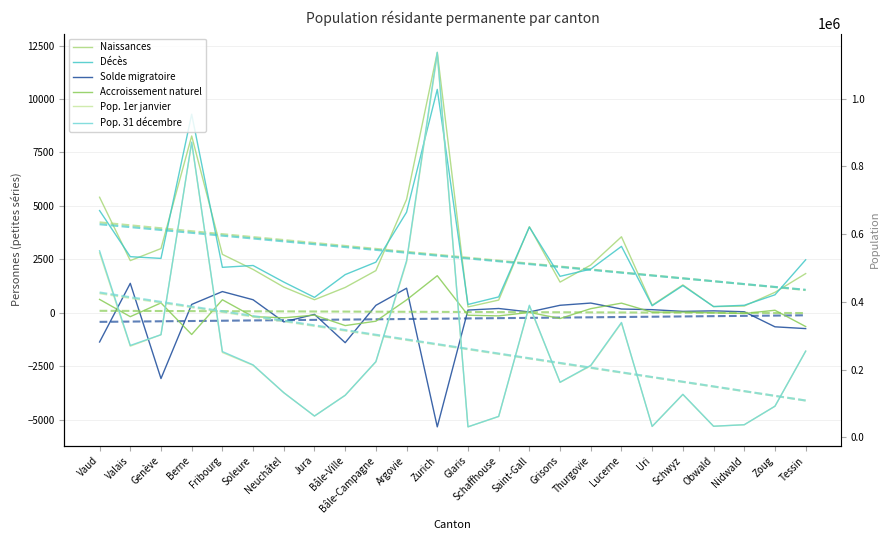

How many interior local valleys does the Décès series have?

7